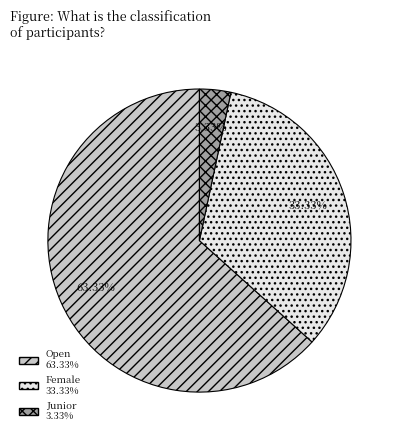

To the nearest percent, what is the difference between the largest and smallest slice percentages?

60%